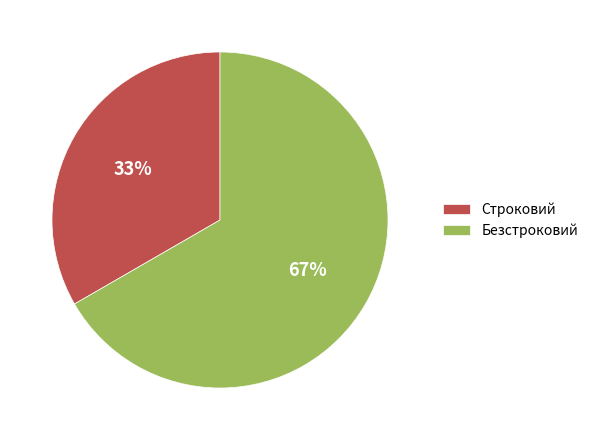

Is it true that Безстроковий is 54% of the pie?

False